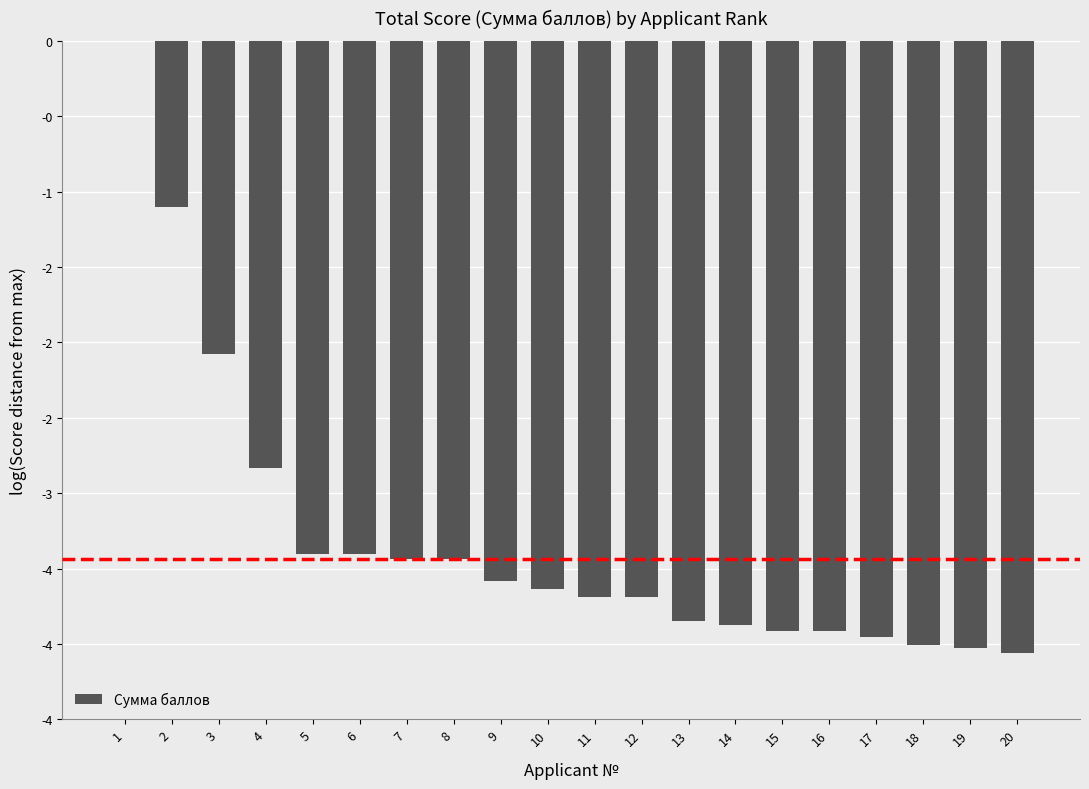

Are the bars horizontal?

No